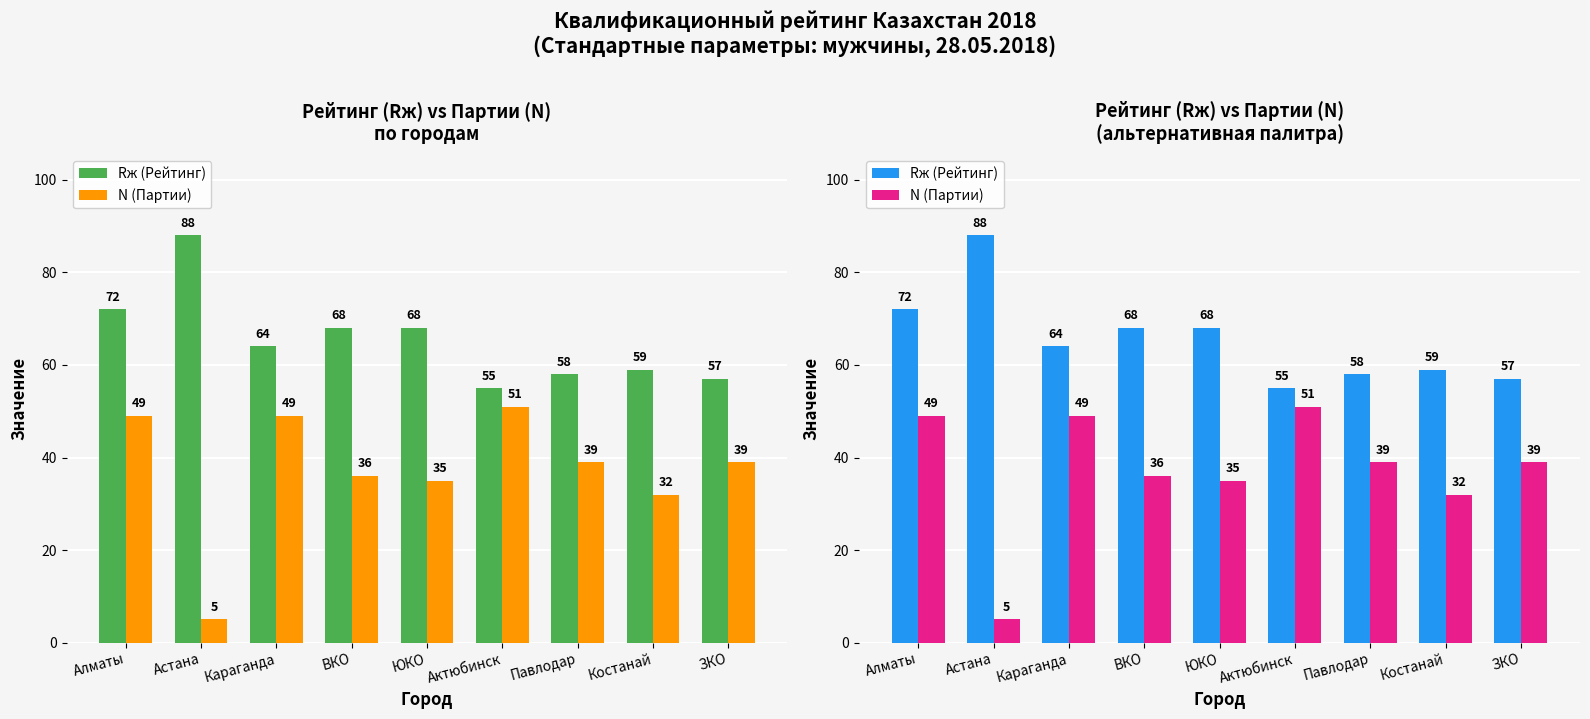

How many data points in N (Партии) are less than 39?

4